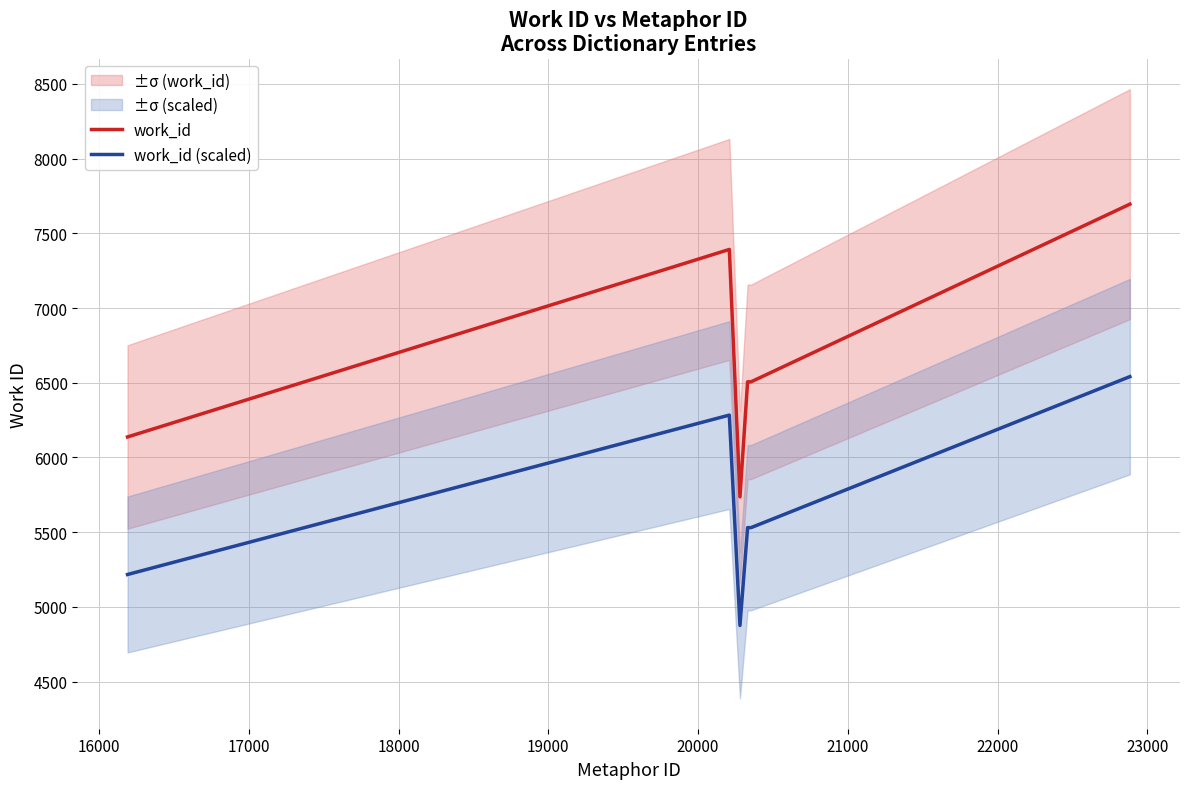

True or false: work_id and work_id (scaled) intersect in this chart.

False